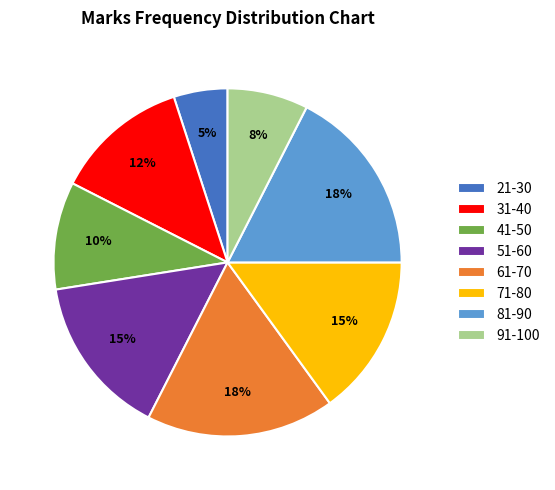

What is the ratio of the value at 21-30 to the value at 31-40?

0.4